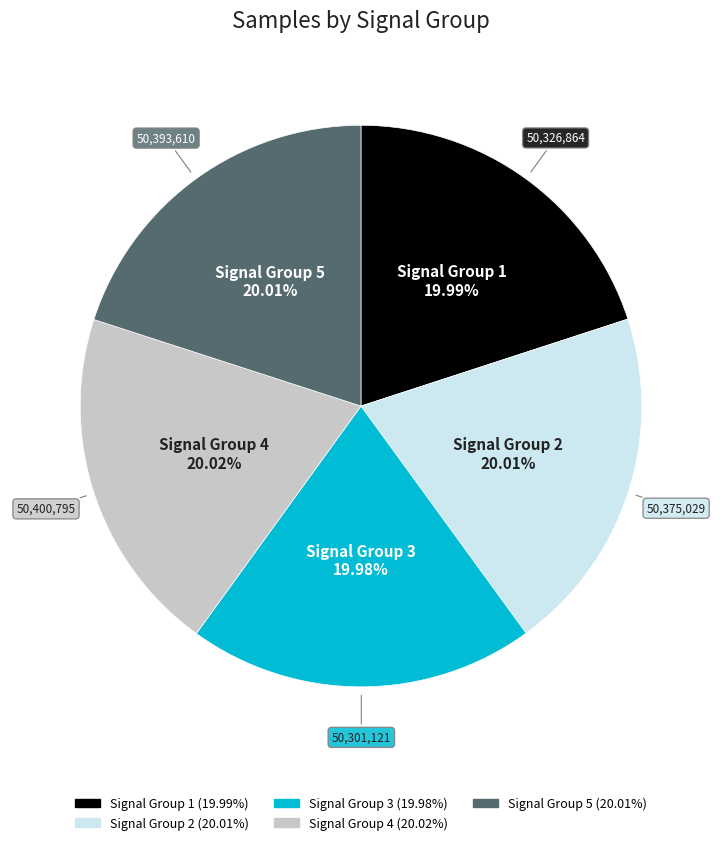

Is there a majority slice in this chart?

No